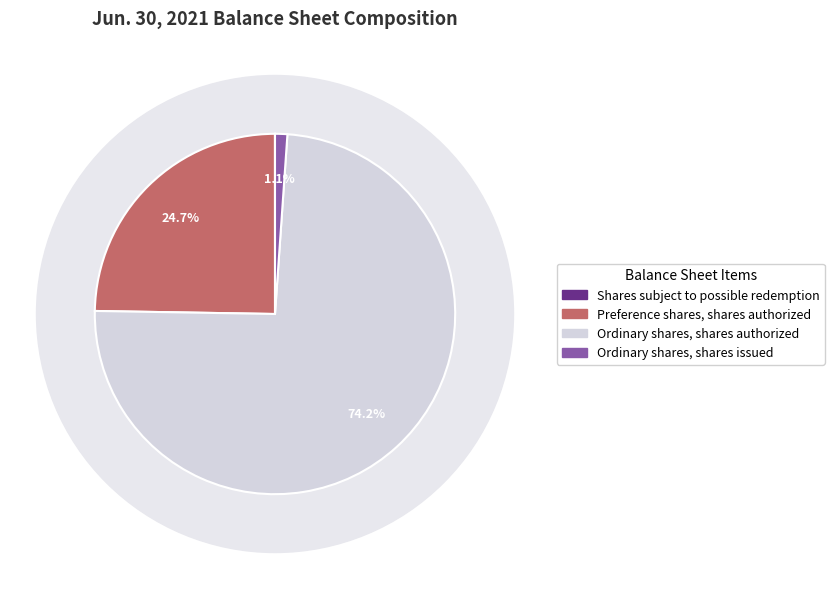

Which category has the biggest portion of the pie?

Ordinary shares, shares authorized